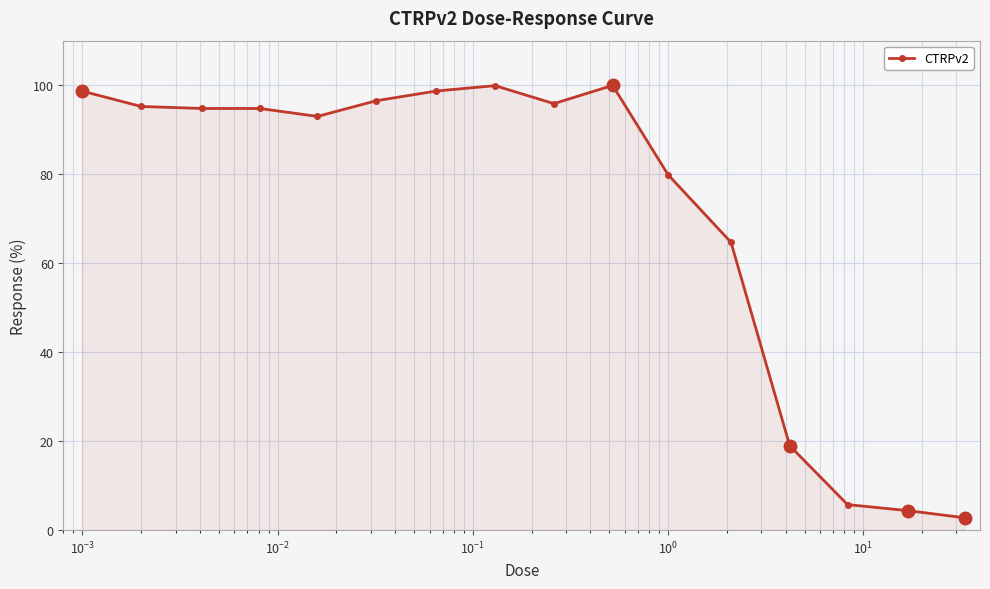

How many values are below 94?

7